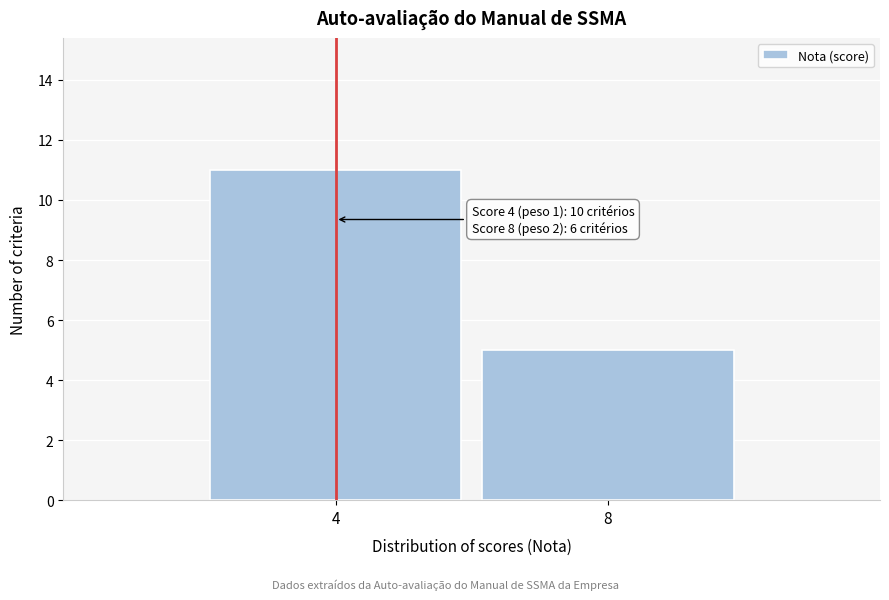

Reading left to right, list all the values displayed in this chart.

11	5